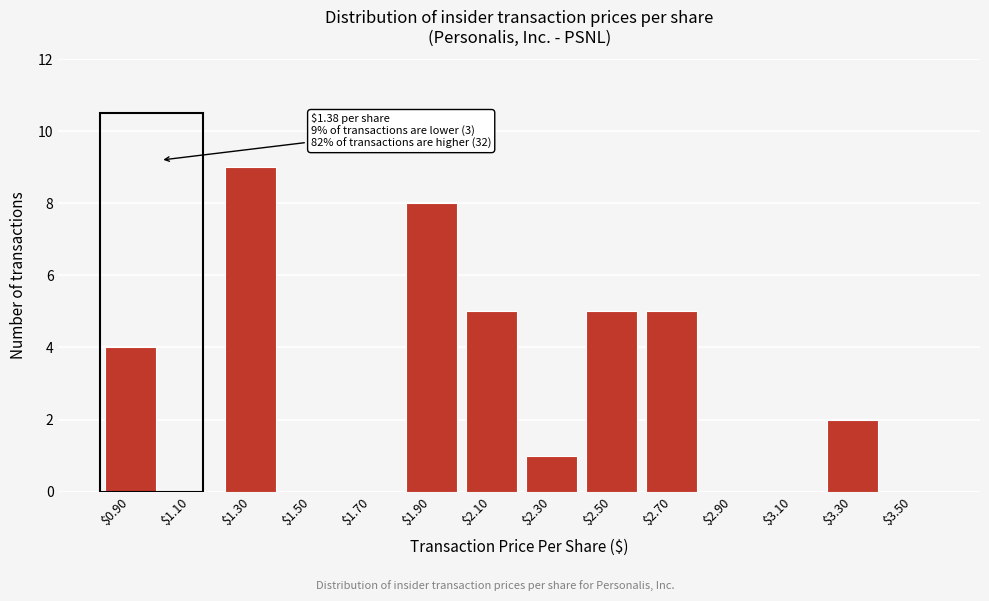

What is the sum of all values?

39